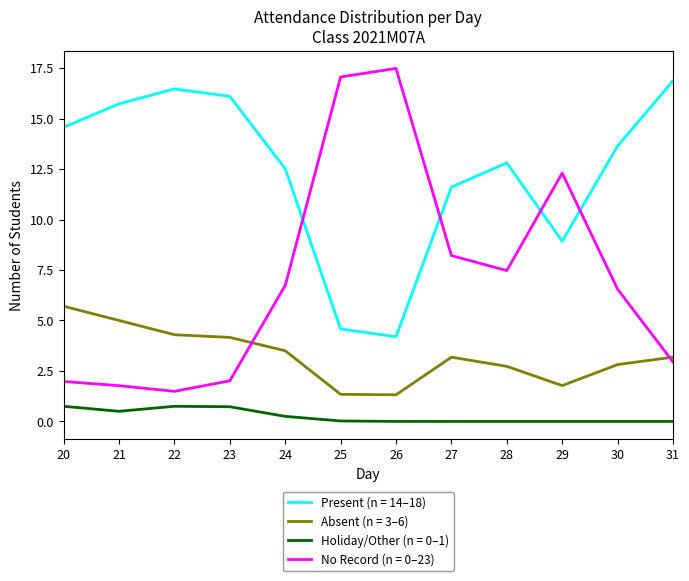

Read the Present (n = 14–18) value at 30.

13.6